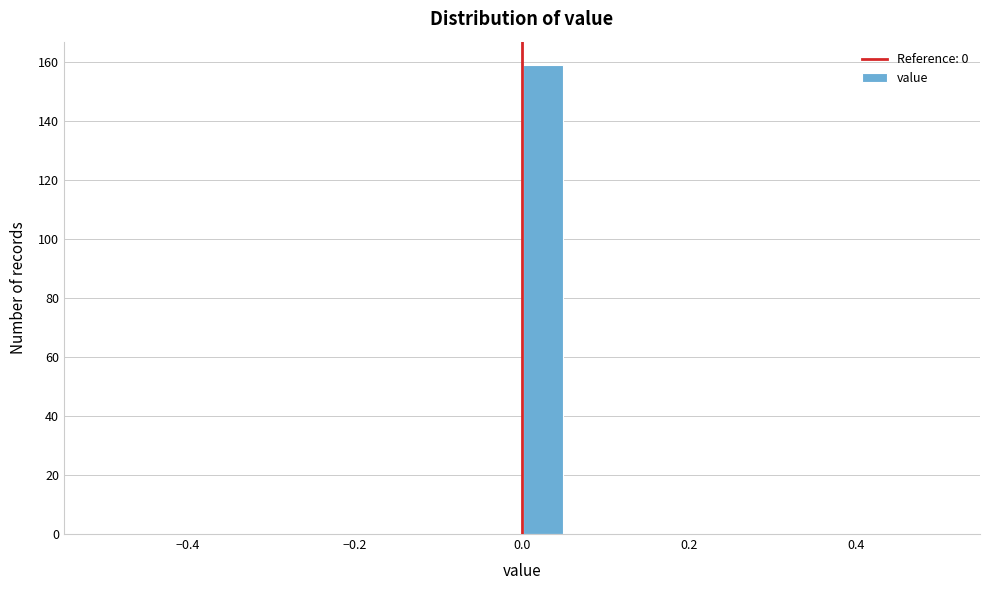

Around what value on the x-axis is the tallest bar? Give the approximate position of its centre, as read against the axis.

0.02